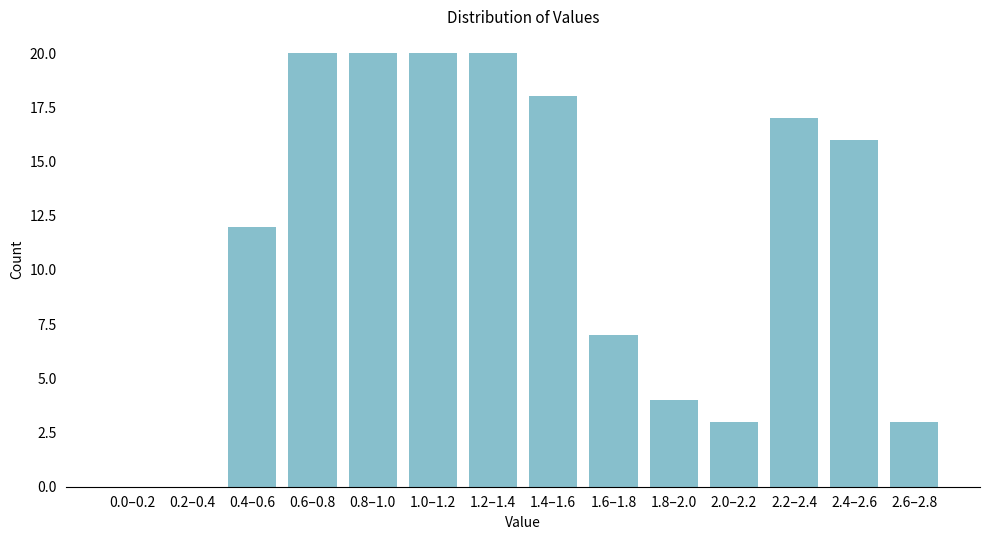

Reading right to left, extract all data points from this chart.

2.6–2.8=3	2.4–2.6=16	2.2–2.4=17	2.0–2.2=3	1.8–2.0=4	1.6–1.8=7	1.4–1.6=18	1.2–1.4=20	1.0–1.2=20	0.8–1.0=20	0.6–0.8=20	0.4–0.6=12	0.2–0.4=0	0.0–0.2=0